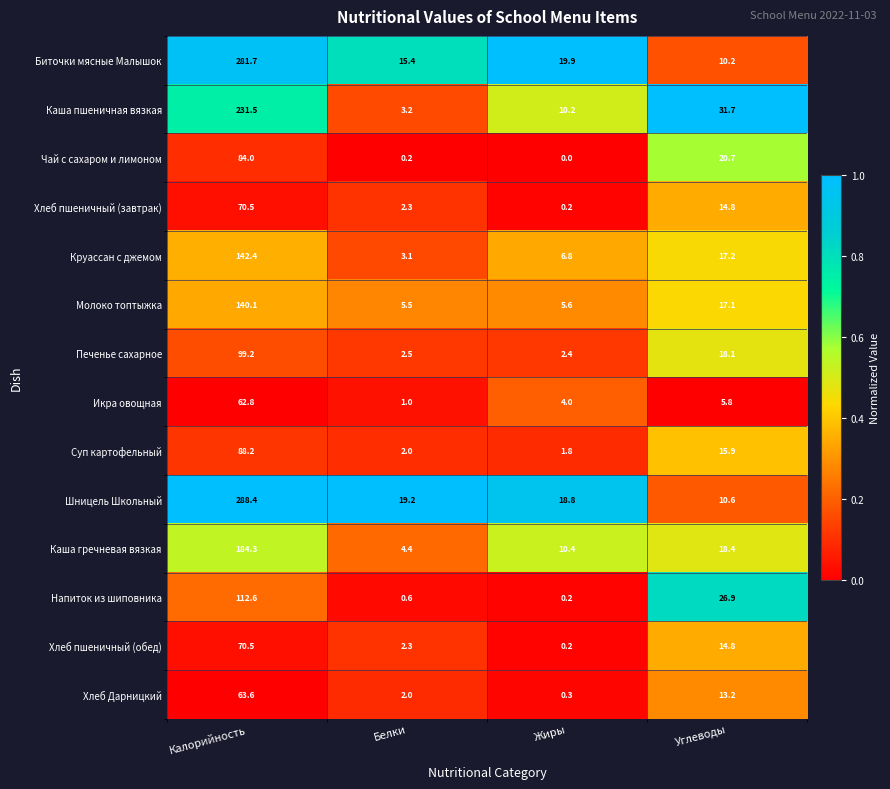

The value of Молоко топтыжка at Углеводы is 17.1. True or false?

True